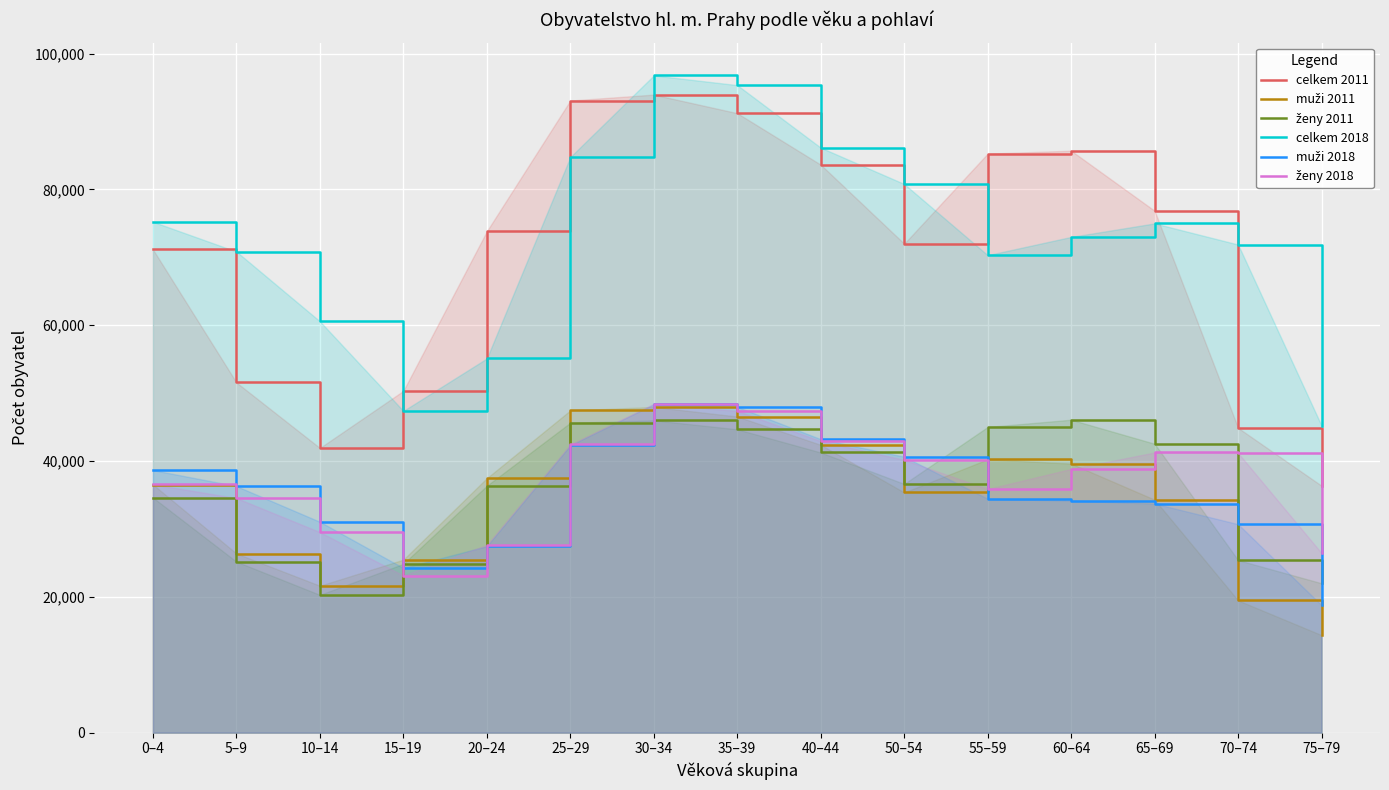

True or false: celkem 2018 and ženy 2018 cross at least once.

False